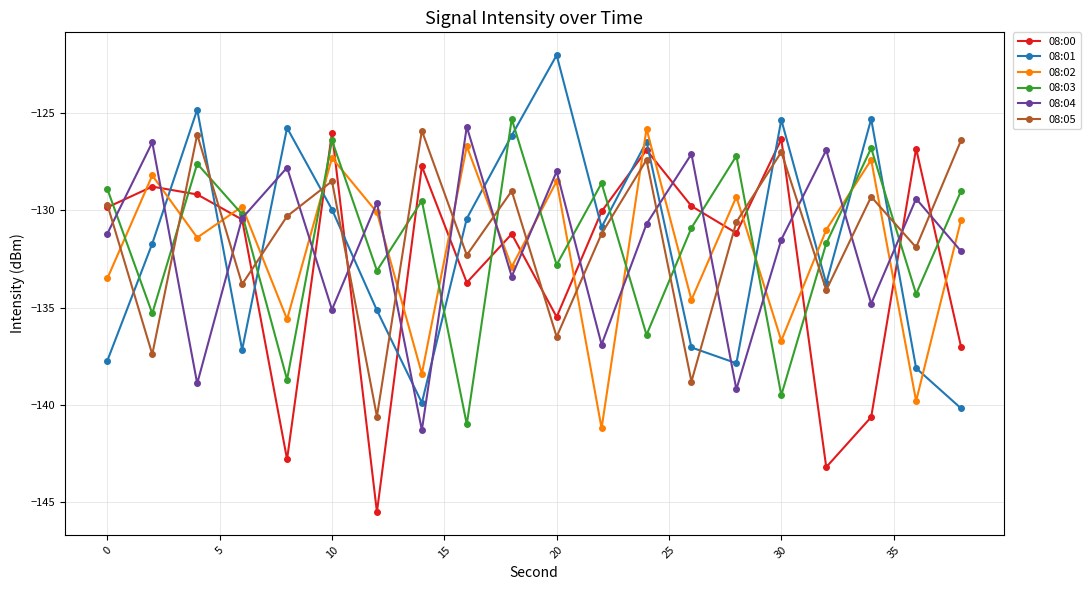

What is the sum of all 08:04 values?

-2636.5